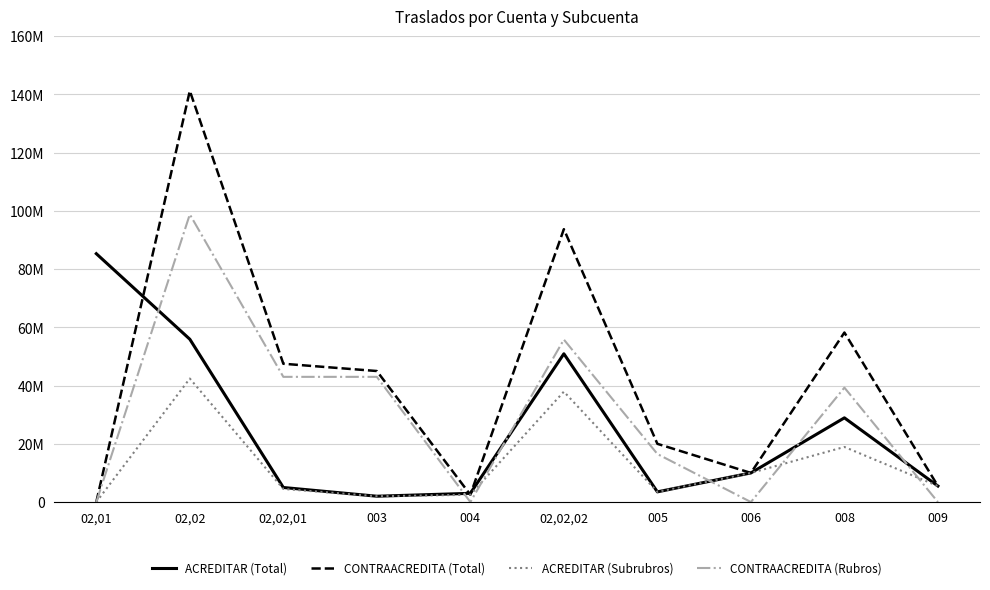

What value does the ACREDITAR (Total) series have at 003, to the nearest 50?

2000000